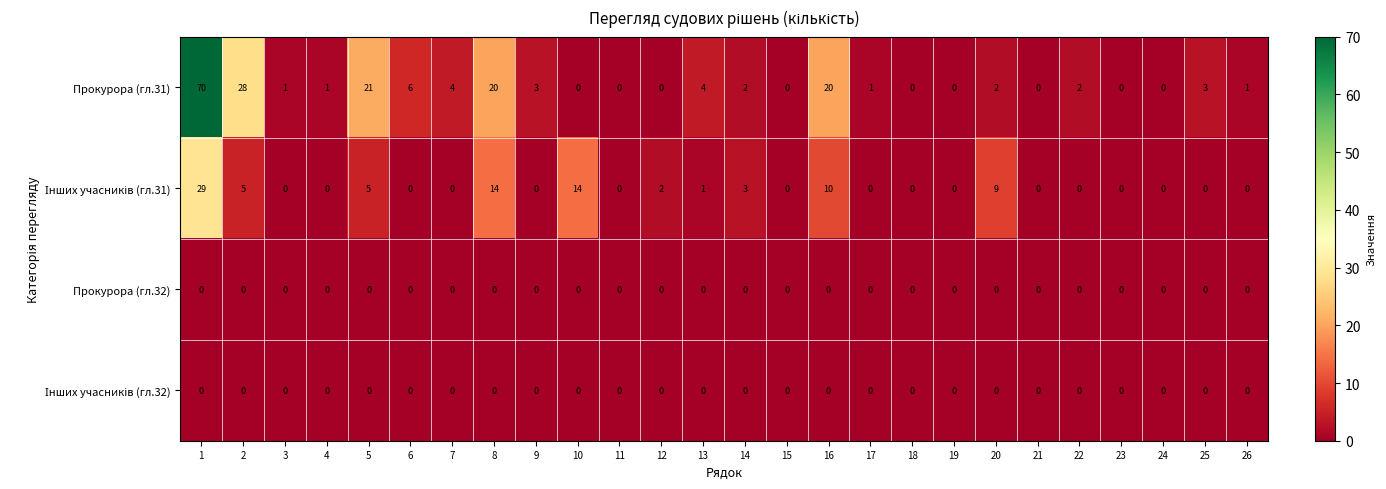

Which series has the largest total across all categories?

Прокурора (гл.31)